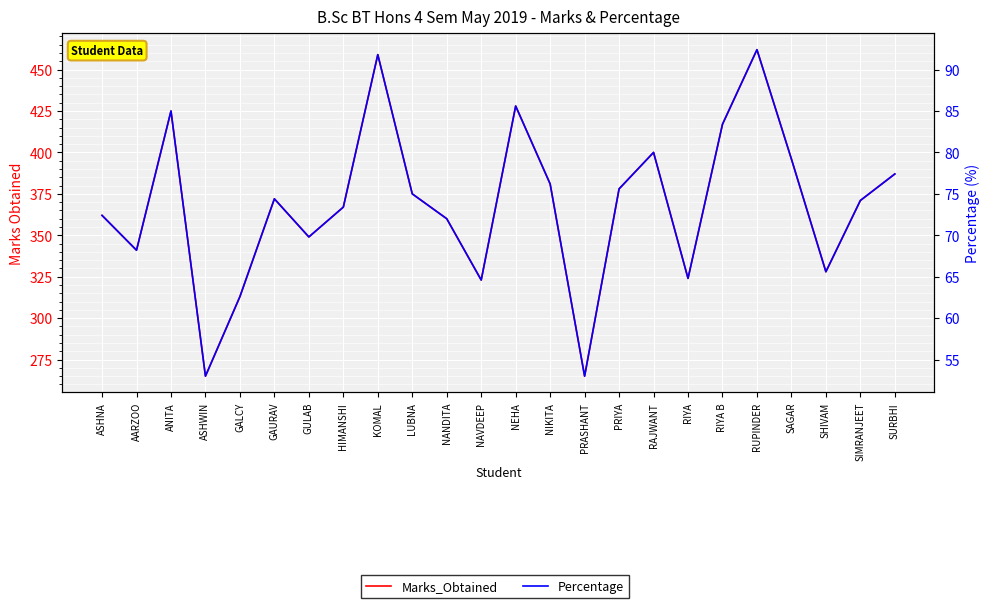

Reading left to right, list all the values displayed in this chart.

Marks_Obtained: 362.0	341.0	425.0	265.0	313.0	372.0	349.0	367.0	459.0	375.0	360.0	323.0	428.0	381.0	265.0	378.0	400.0	324.0	417.0	462.0	396.0	328.0	371.0	387.0
Percentage: 72.4	68.2	85.0	53.0	62.6	74.4	69.8	73.4	91.8	75.0	72.0	64.6	85.6	76.2	53.0	75.6	80.0	64.8	83.4	92.4	79.2	65.6	74.2	77.4